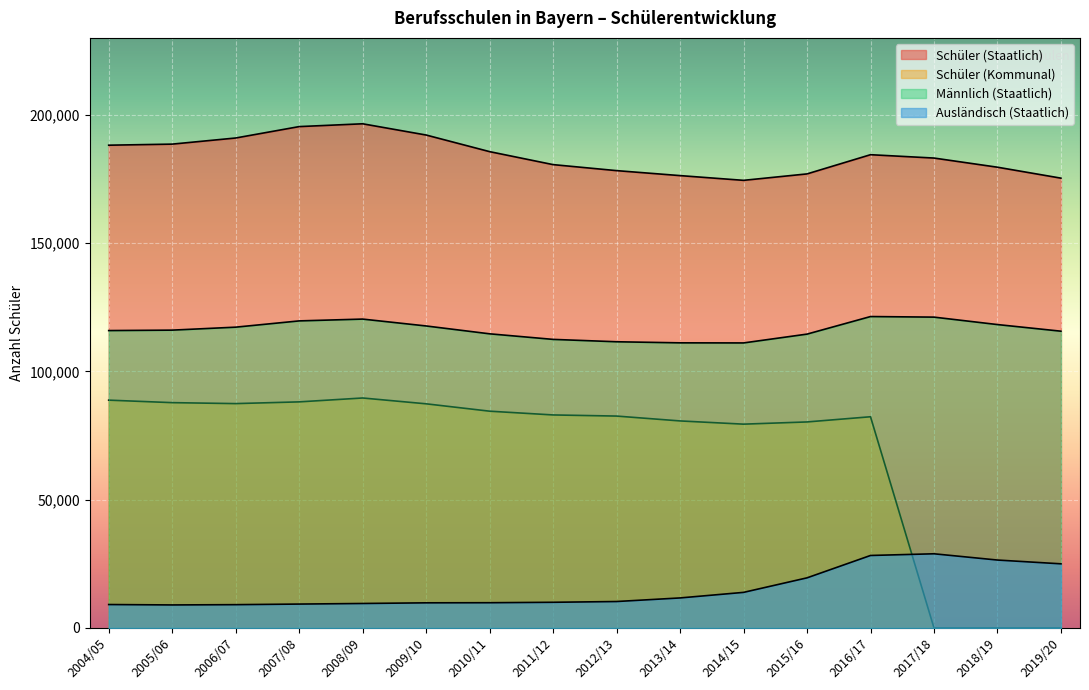

Which has a higher value, 2006/07 or 2019/20?

2006/07